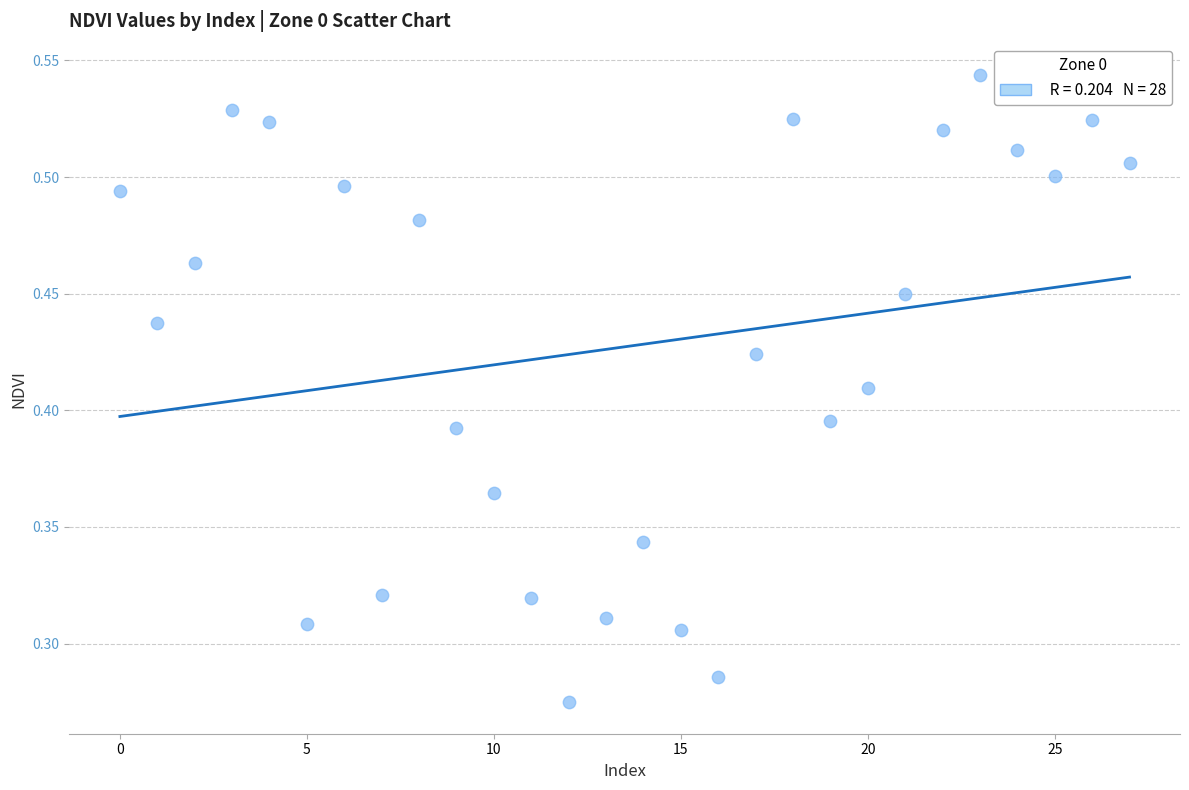

How many points are shown in the scatter plot?

28